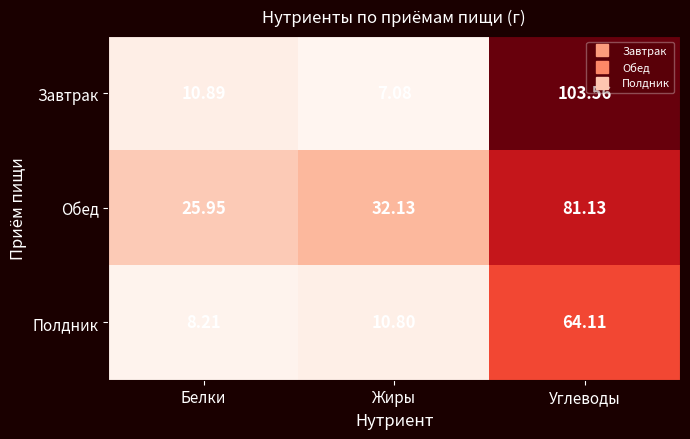

Which series changed the most between Белки and Углеводы?

Завтрак